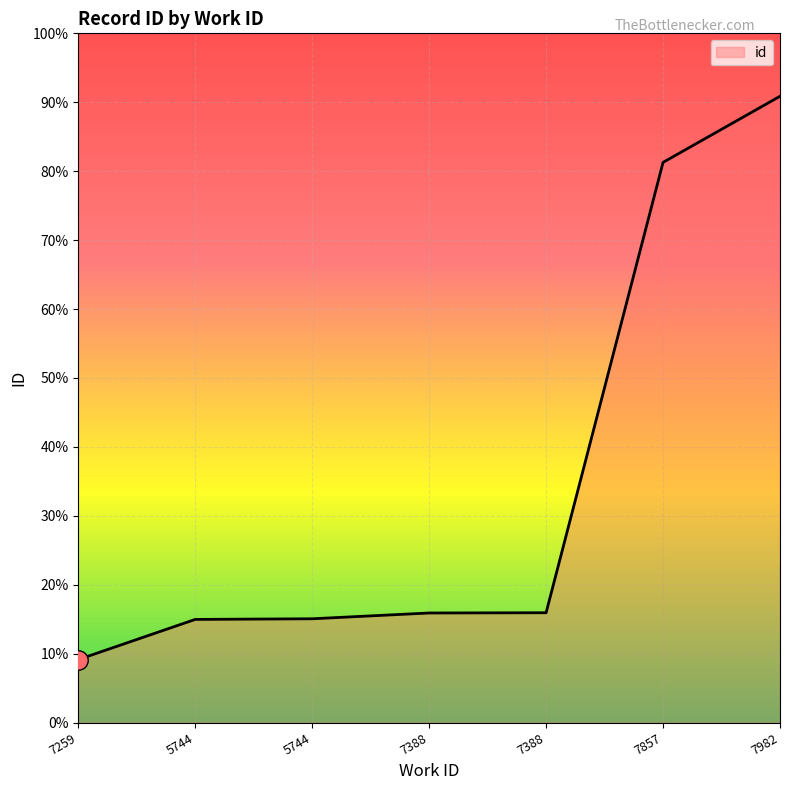

List the labels in order of value, largest first.

7982, 7857, 7388, 7388, 5744, 5744, 7259